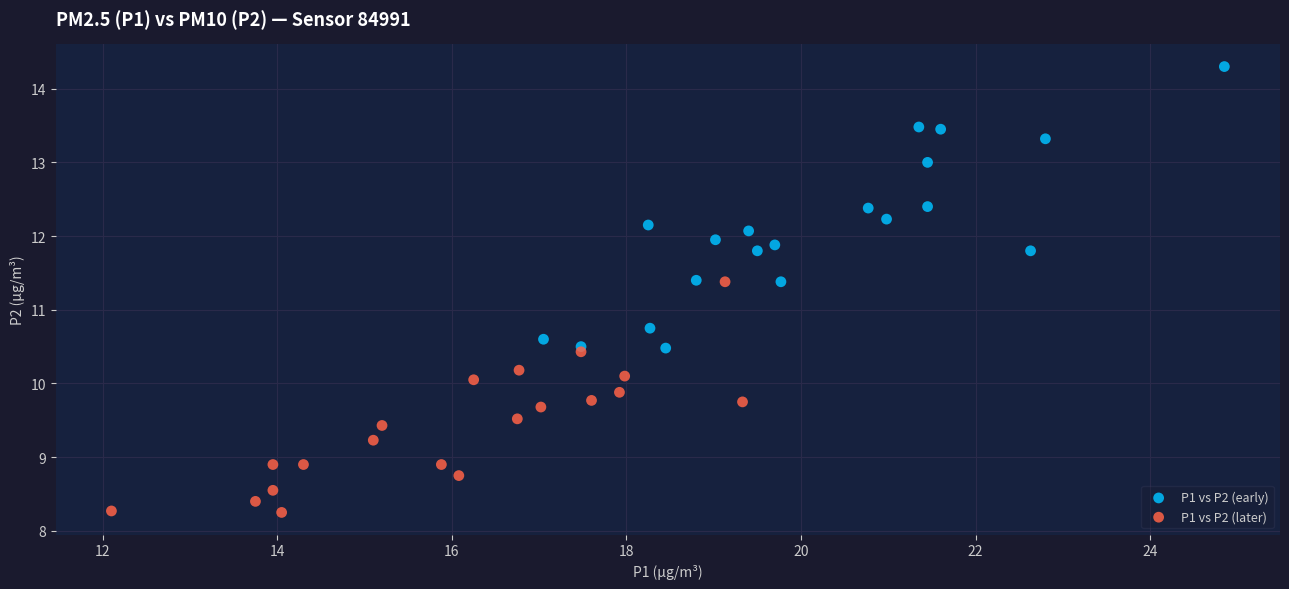

What are all the series names shown in the legend?

P1 vs P2 (early), P1 vs P2 (later)